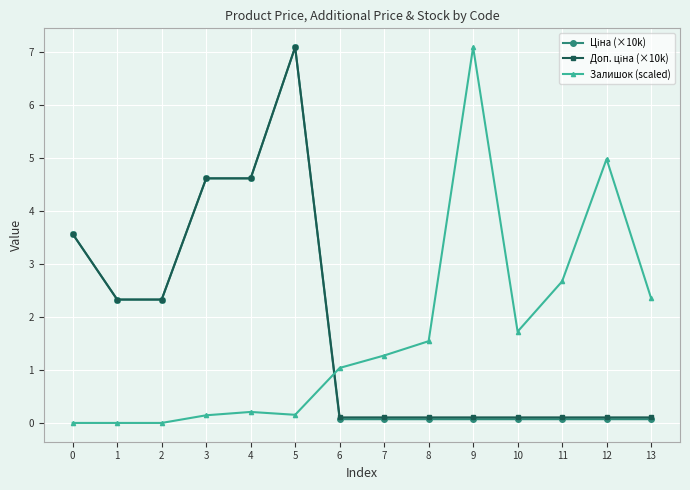

How many lines are shown in the chart?

3